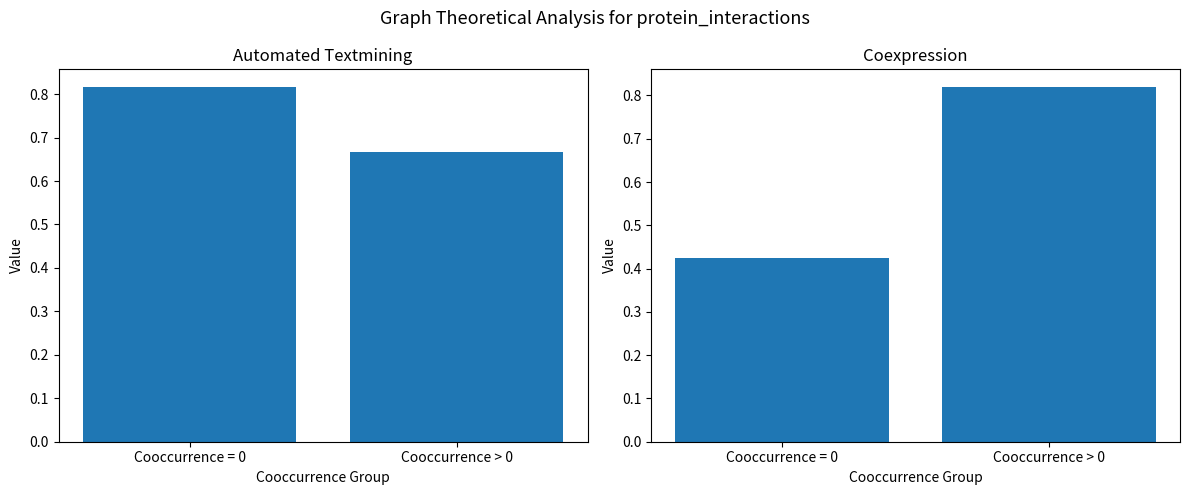

Reading left to right, transcribe all the data shown in this chart.

Automated Textmining: Cooccurrence = 0=0.8	Cooccurrence > 0=0.7
Coexpression: Cooccurrence = 0=0.4	Cooccurrence > 0=0.8